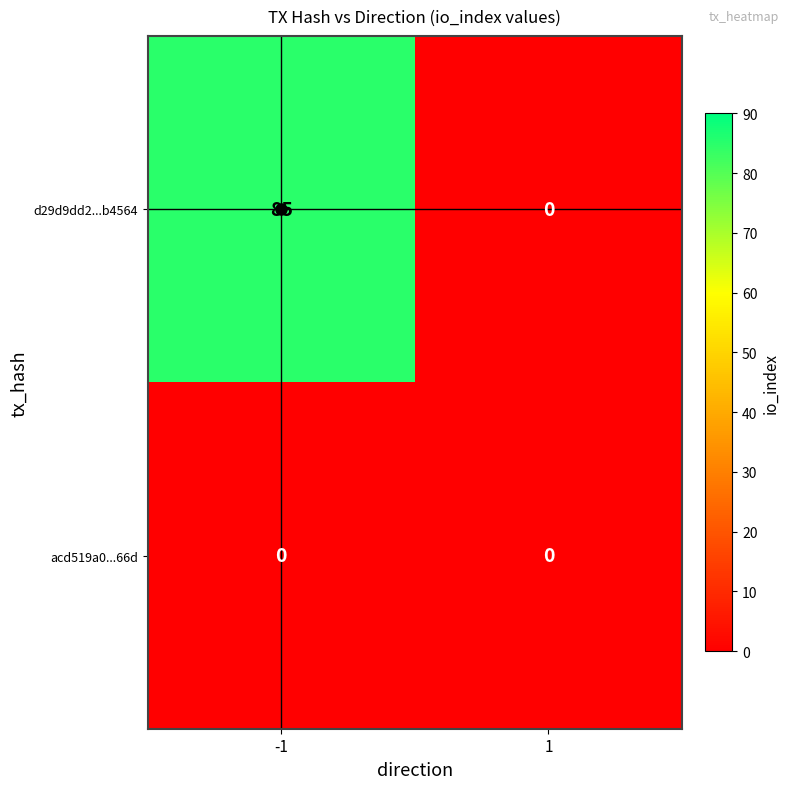

What is the difference between the d29d9dd2...b4564 values at 1 and -1?

85